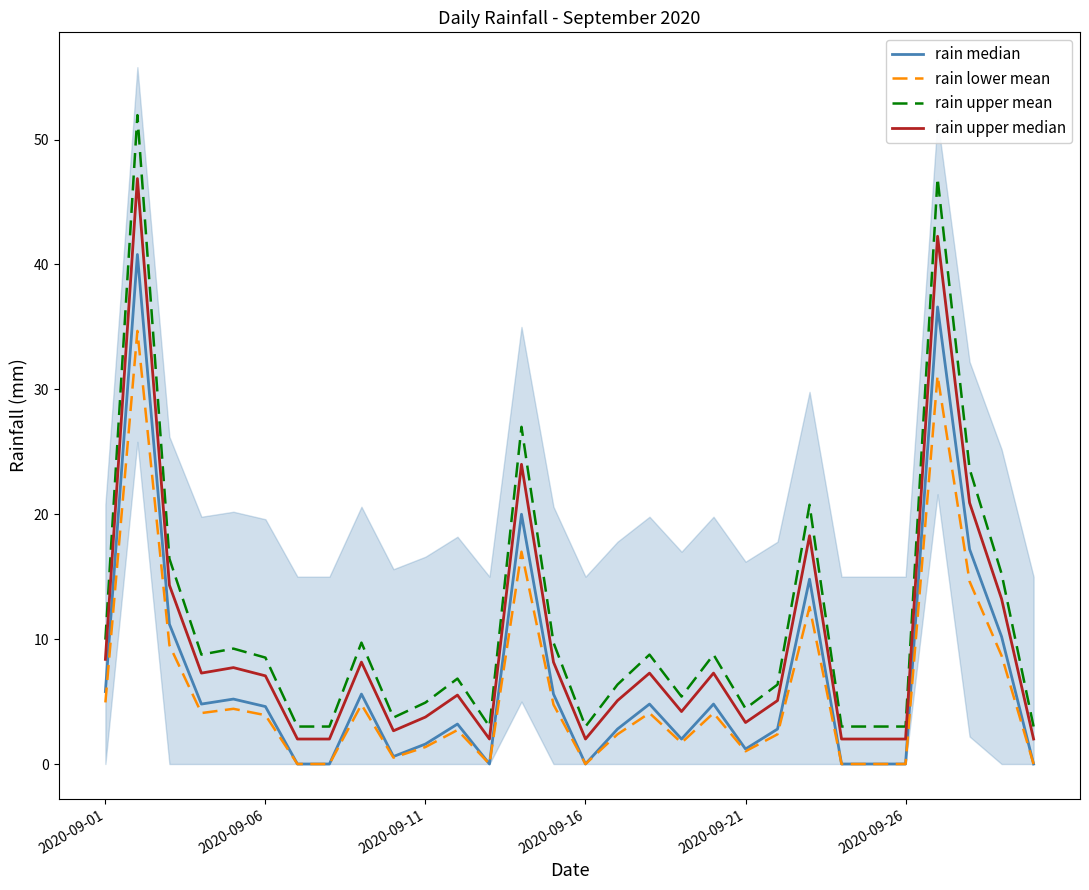

The value of rain upper mean at 18 is 8.2. True or false?

False